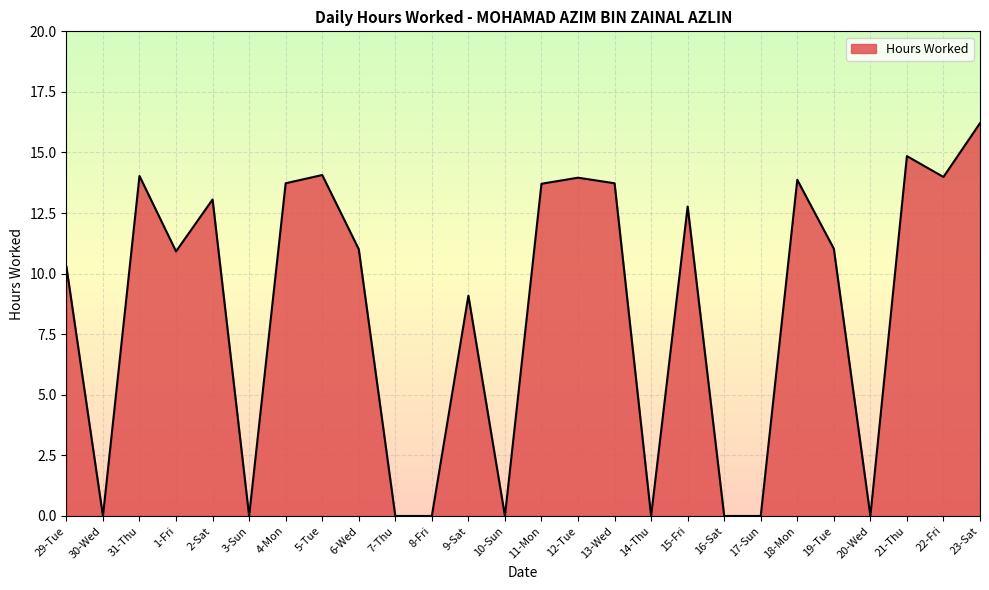

True or false: there are more than 2 points higher than both neighbors.

True